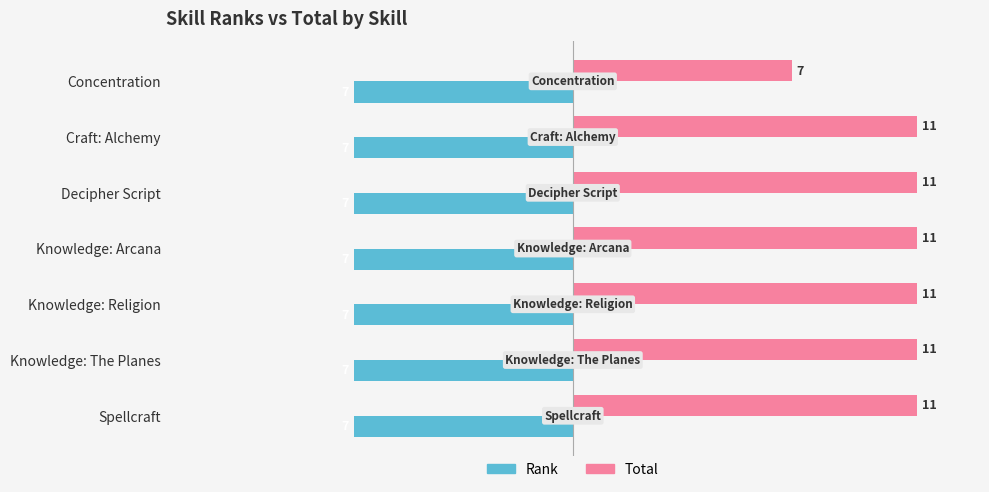

Is it true that Total equals 11 at Knowledge: Arcana?

True